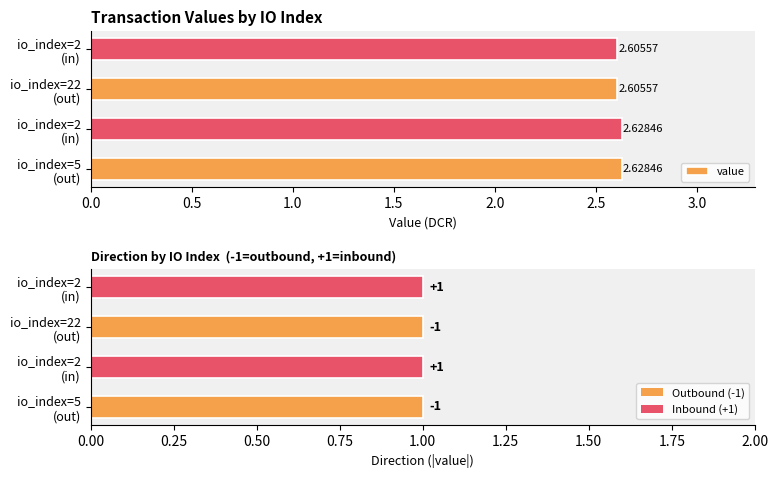

List the series in order of their peak value, lowest first.

direction, value